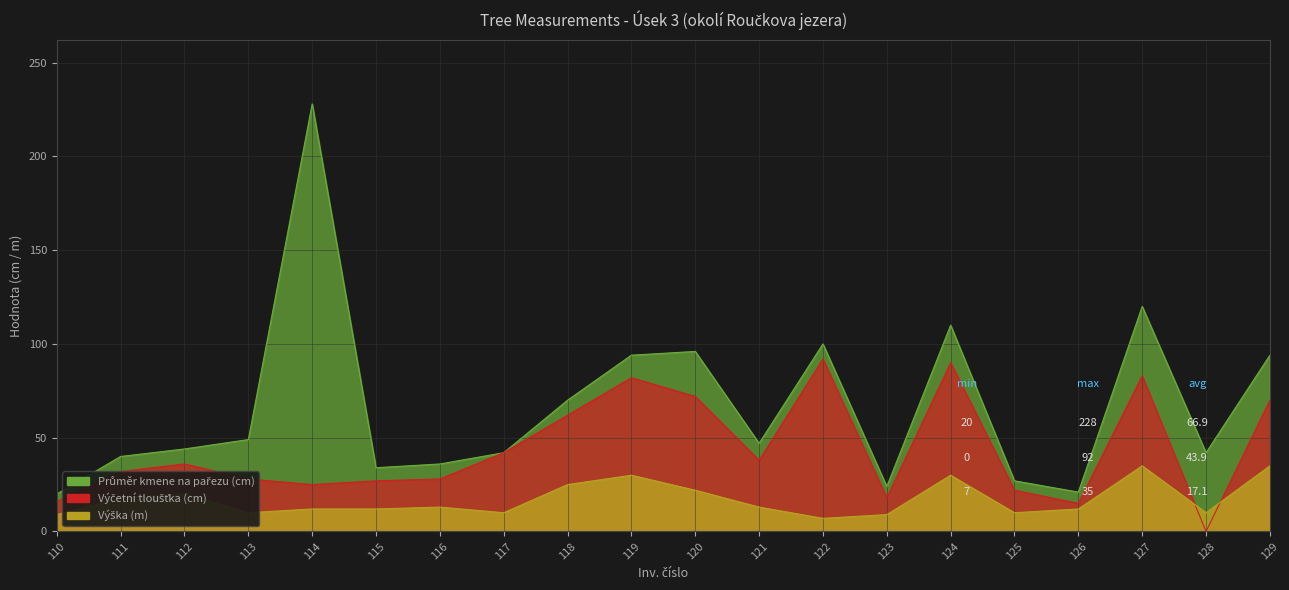

How many interior local valleys does the Průměr kmene na pařezu (cm) series have?

5